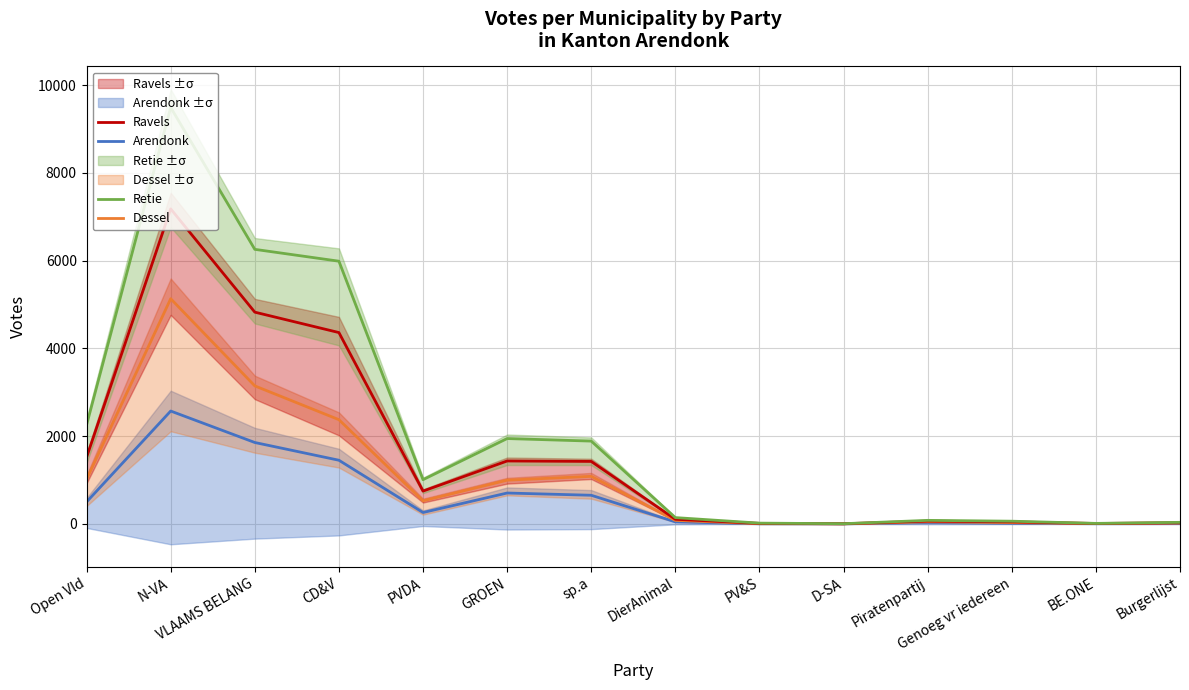

How many interior local peaks does the Arendonk series have?

3